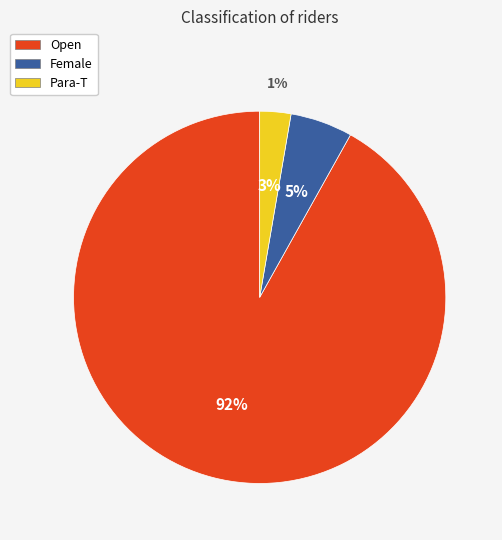

How many slices are in this pie chart?

3